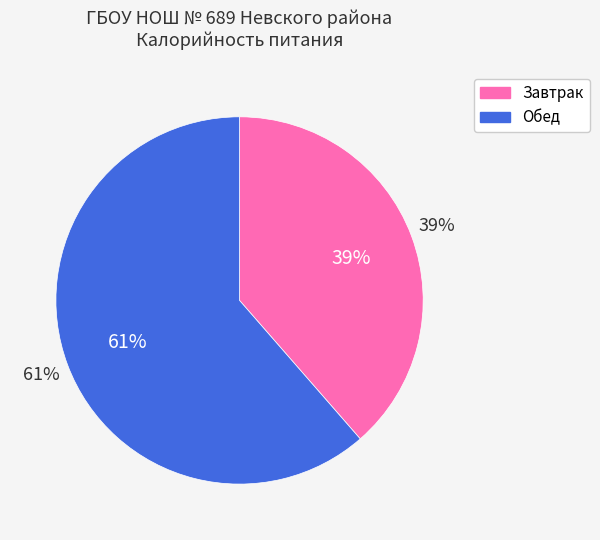

What percentage is the Обед slice, to the nearest percent?

61%